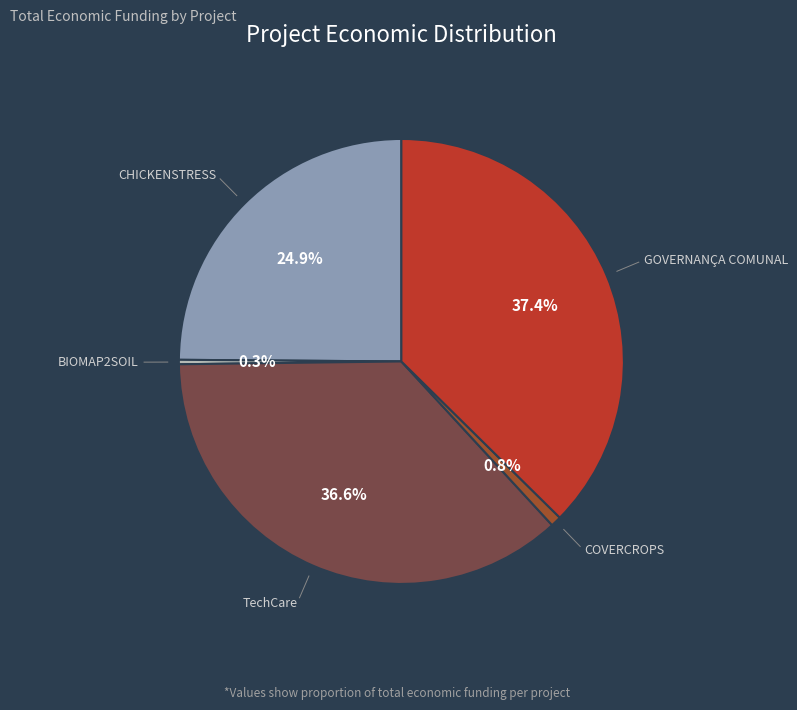

Is there any slice that represents more than half of the pie?

No